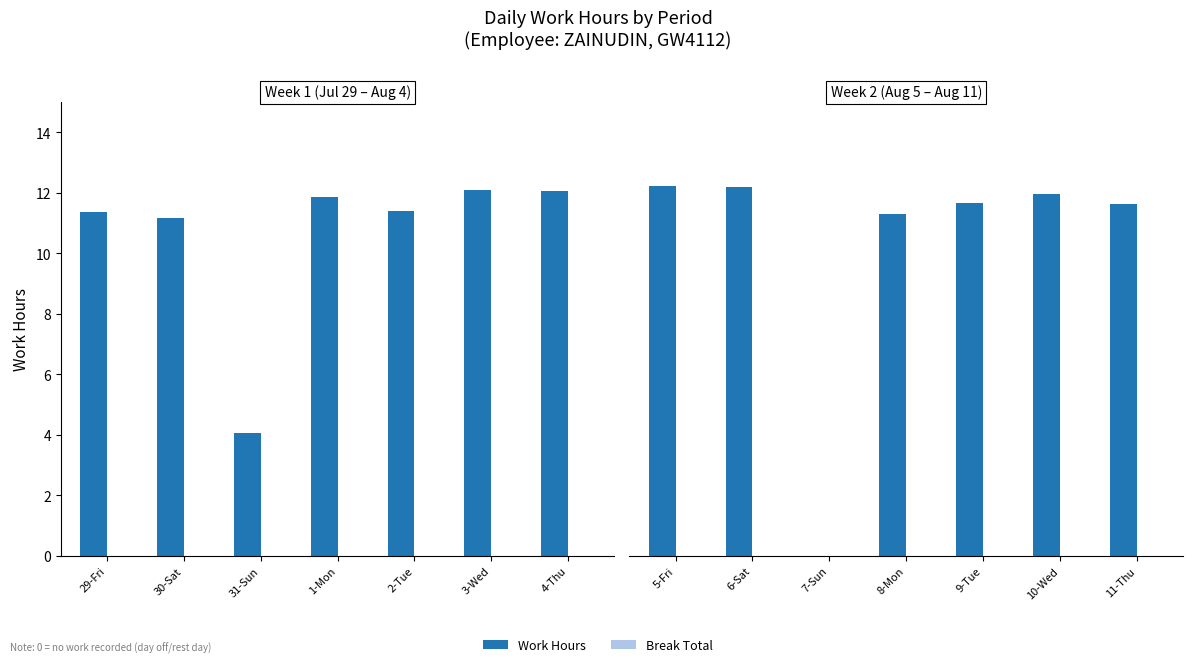

Between 5-Fri and 9-Tue, which series saw the biggest shift?

Work Hours